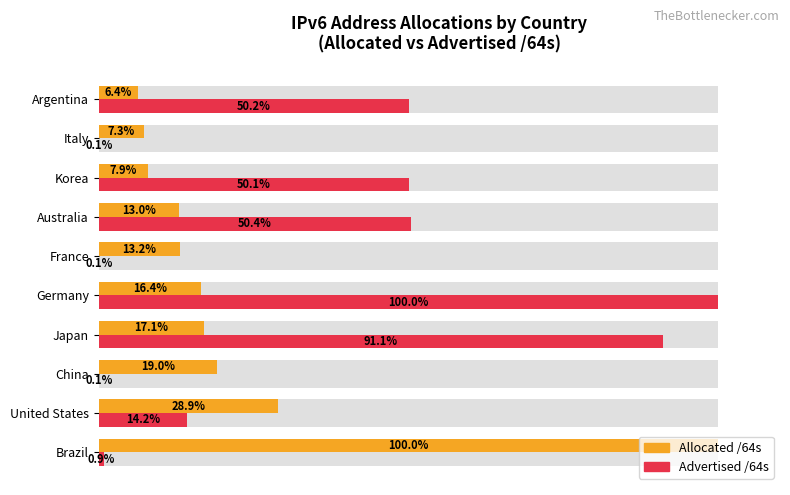

Is it true that Advertised /64s equals 70.6 at Argentina?

False